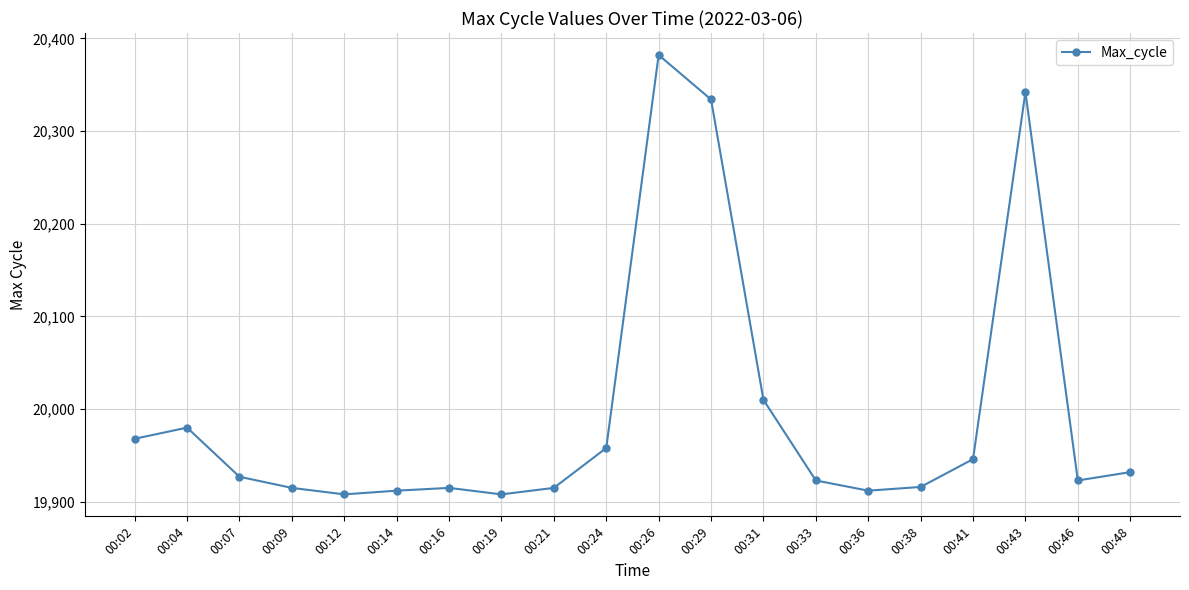

True or false: the data shows 19908 at 00:19.

True